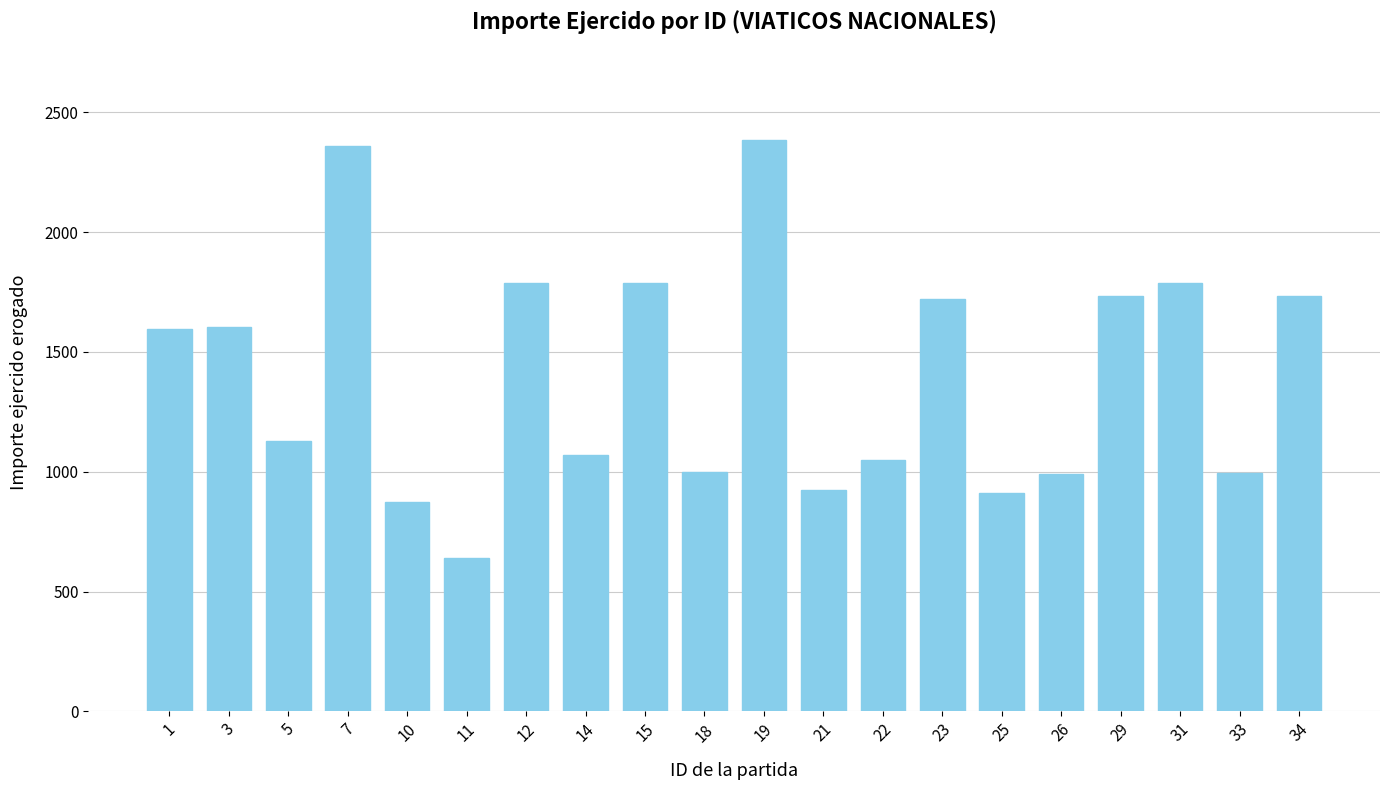

How many bars are there in total?

20